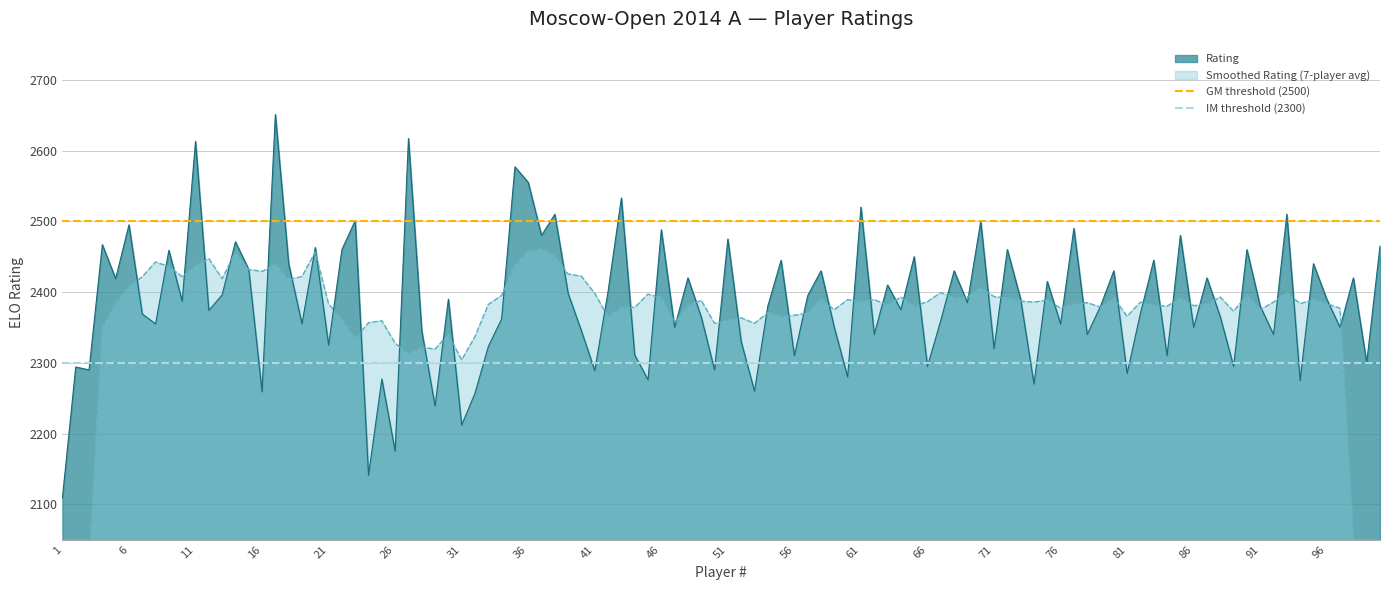

Is it true that Rating equals 1534 at 21?

False